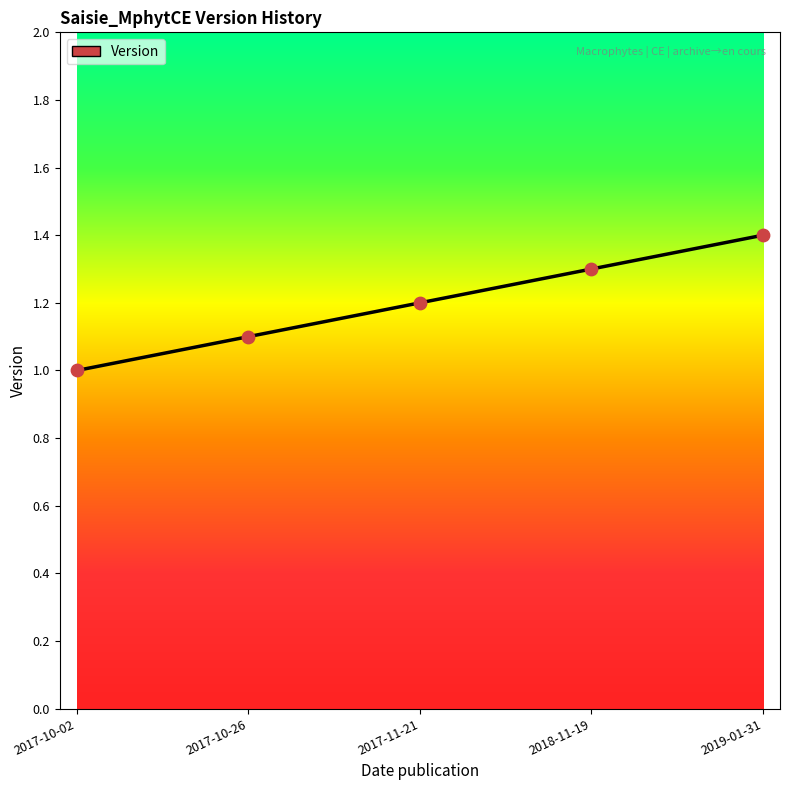

Approximately how many times larger is the value at 2017-11-21 compared to 2017-10-26?

1.1